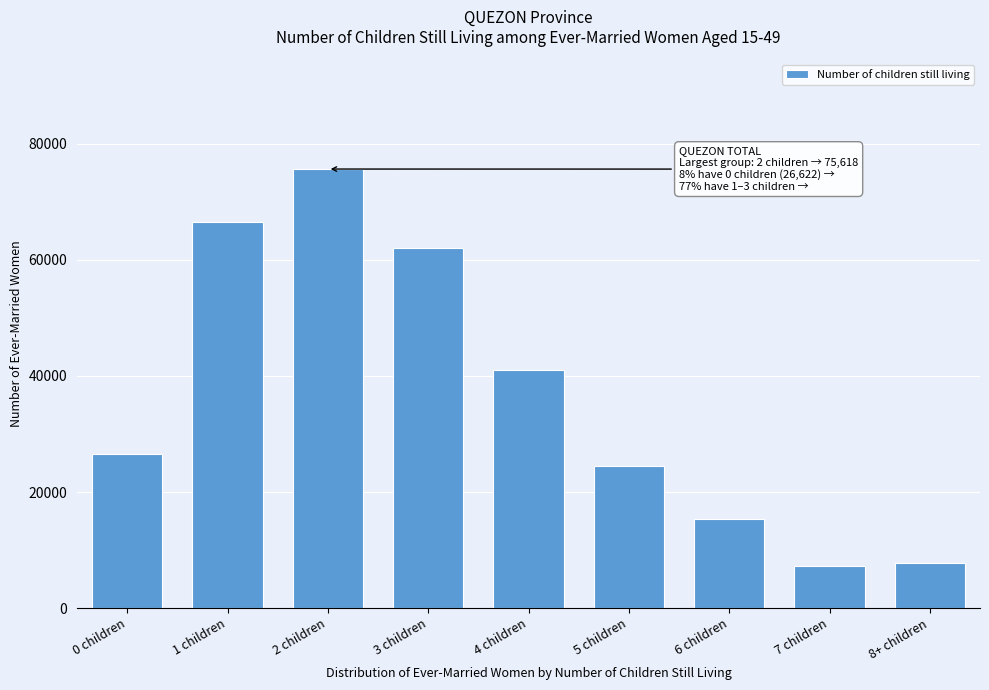

Reading right to left, what are all the values shown in this chart?

7783	7178	15324	24489	41033	62072	75618	66481	26622